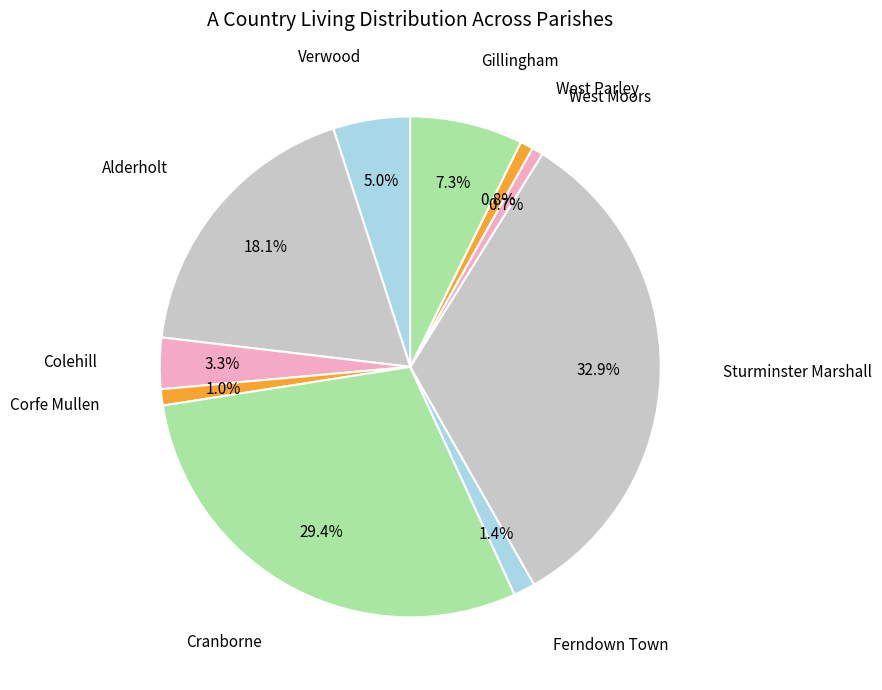

Is there any slice that represents more than half of the pie?

No